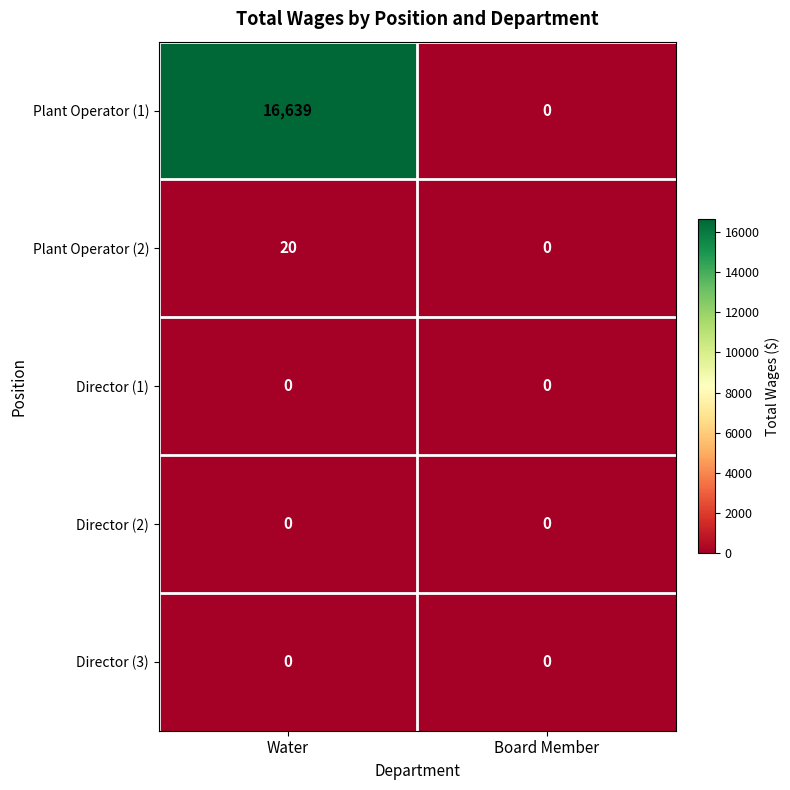

What is the difference between the Plant Operator (2) values at Water and Board Member?

20